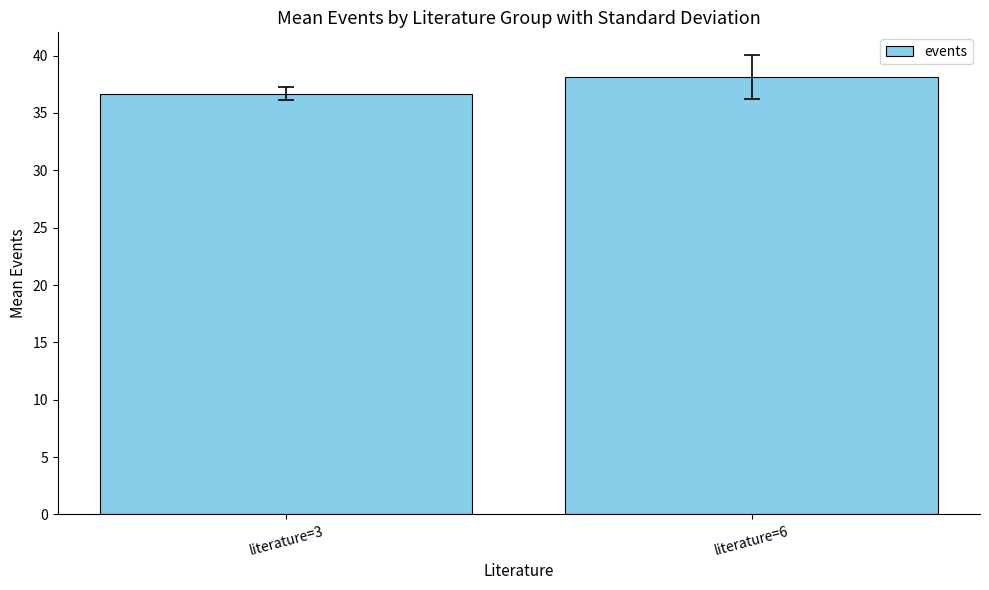

How many data points are less than 38?

1